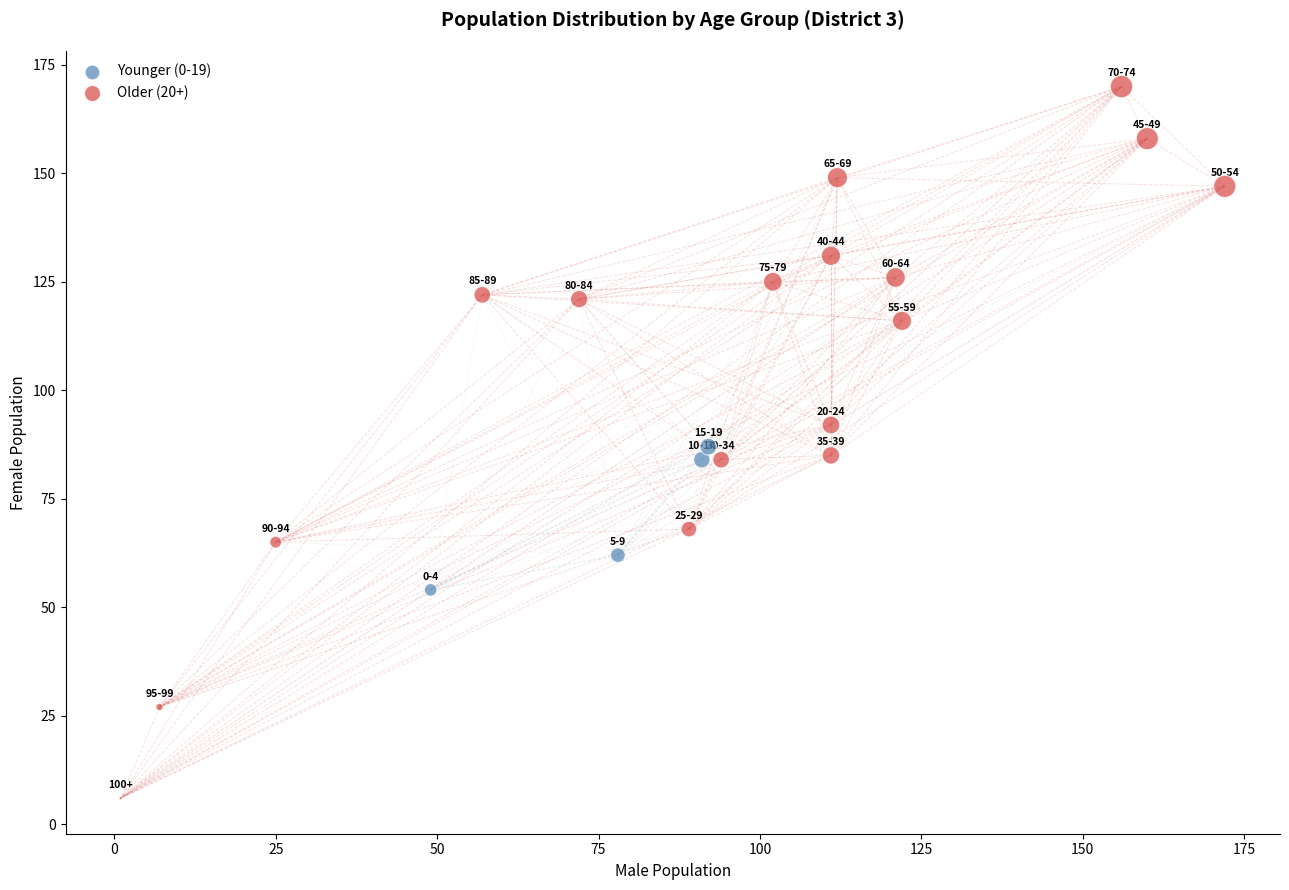

Which series has the largest Y range (max minus min)?

Older (20+)